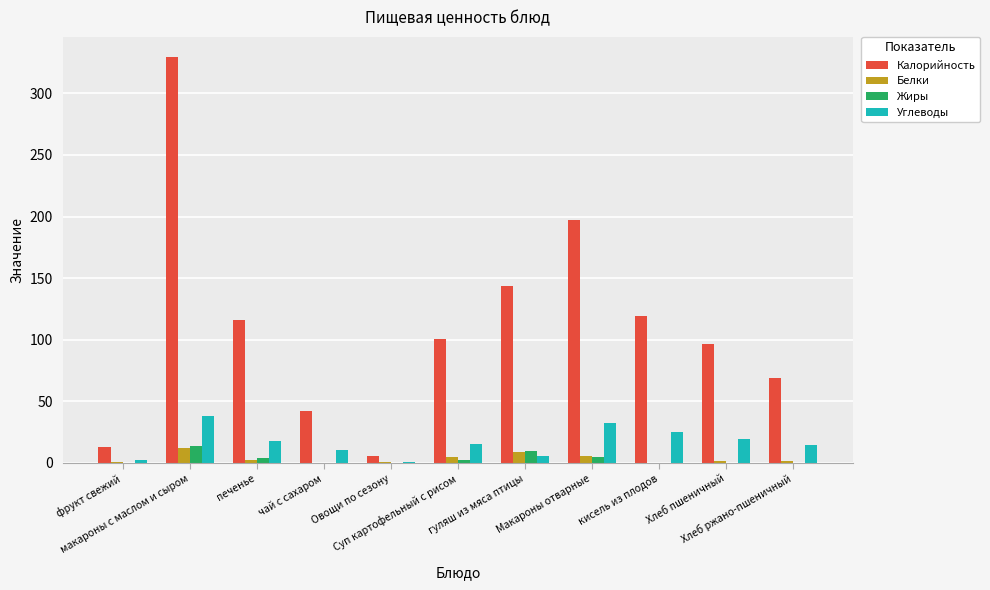

The Жиры series shows 0.3 at Хлеб ржано-пшеничный. True or false?

True